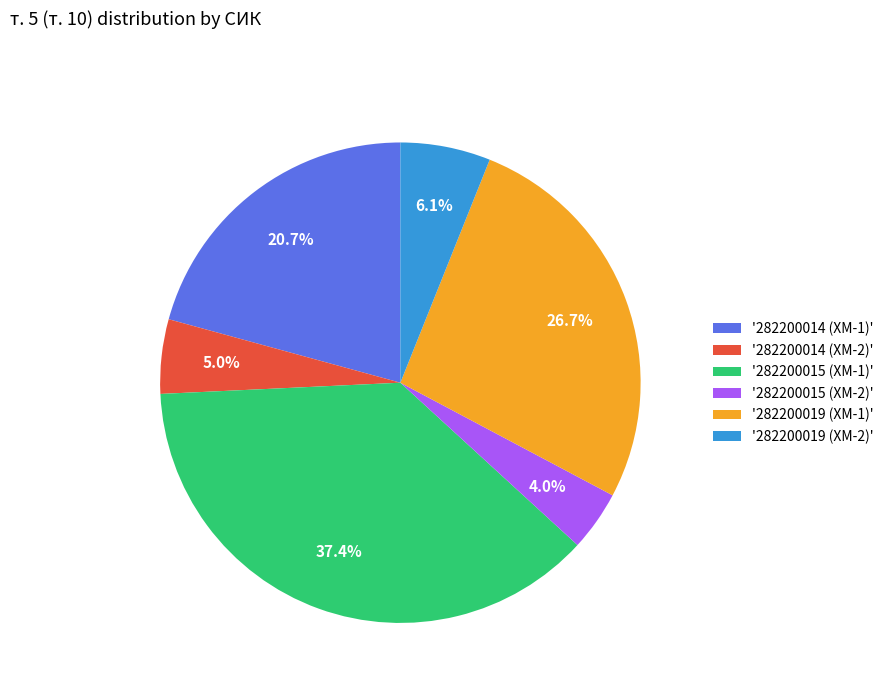

Rank the categories by value from lowest to highest.

'282200015 (ХМ-2)', '282200014 (ХМ-2)', '282200019 (ХМ-2)', '282200014 (ХМ-1)', '282200019 (ХМ-1)', '282200015 (ХМ-1)'